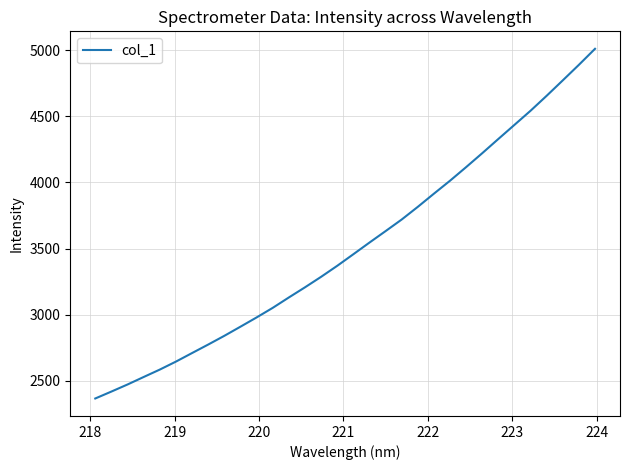

What is the difference between the maximum and minimum values?

2642.5